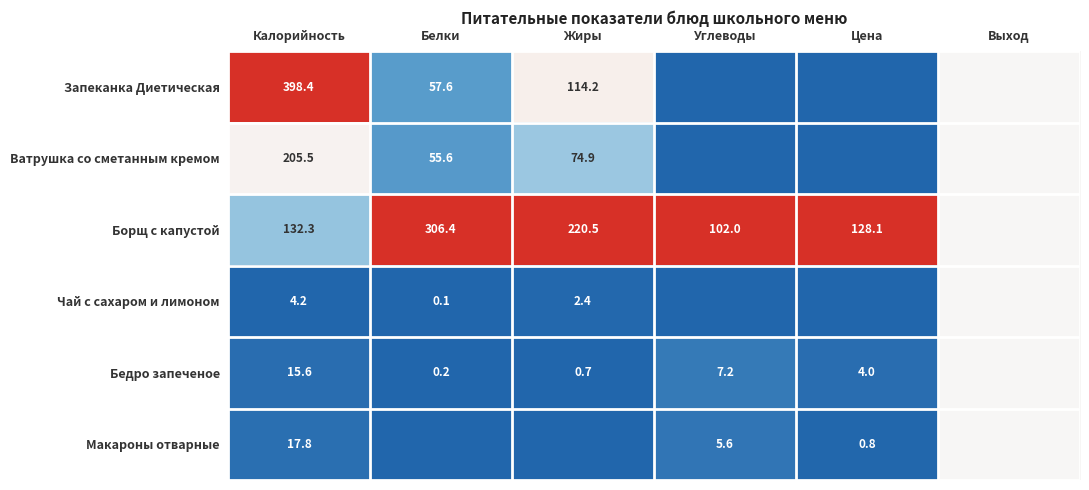

The Чай с сахаром и лимоном series shows 6.8 at Калорийность. True or false?

False